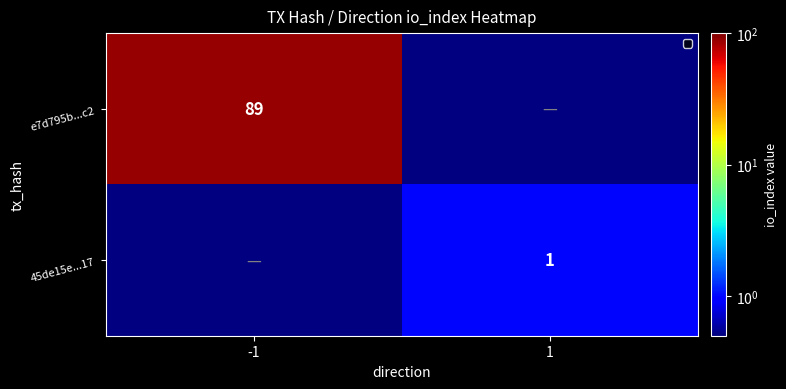

Between 1 and -1, which is larger?

-1